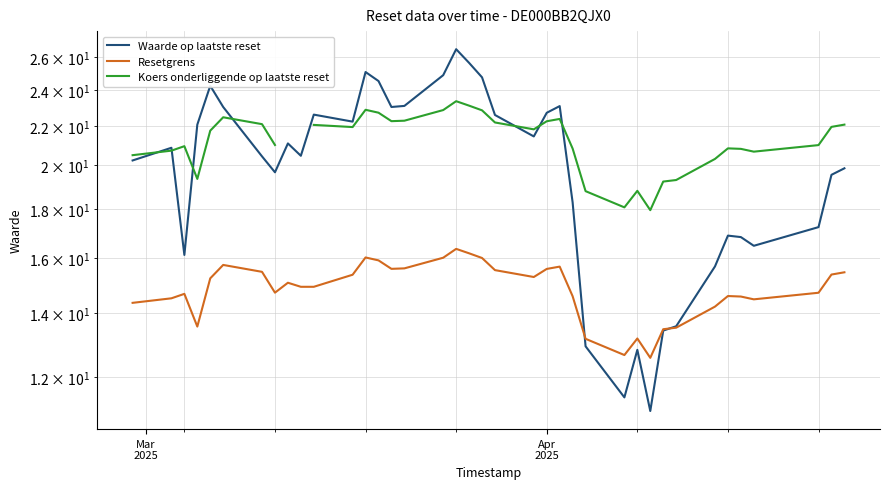

What is the difference between the maximum and minimum values in the Waarde op laatste reset series?

15.4